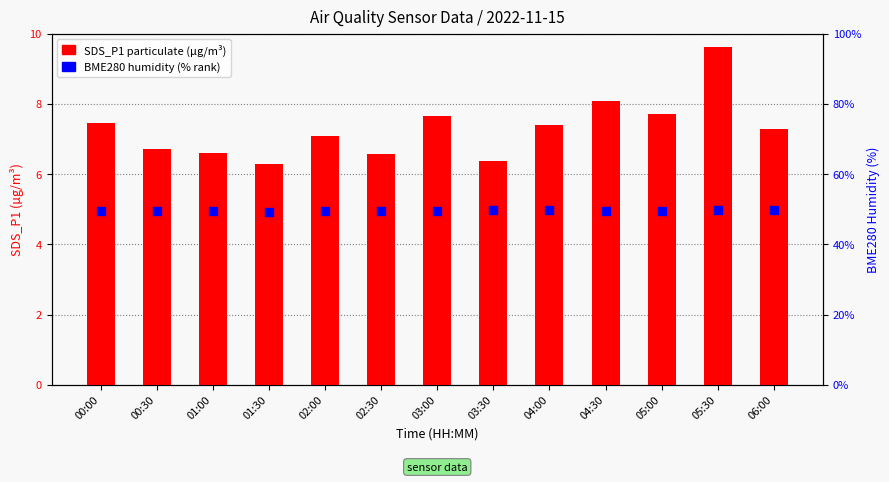

Is the value of BME280 Humidity (%) at 02:00 greater than the value of SDS_P1 (particulate) at 00:00?

Yes